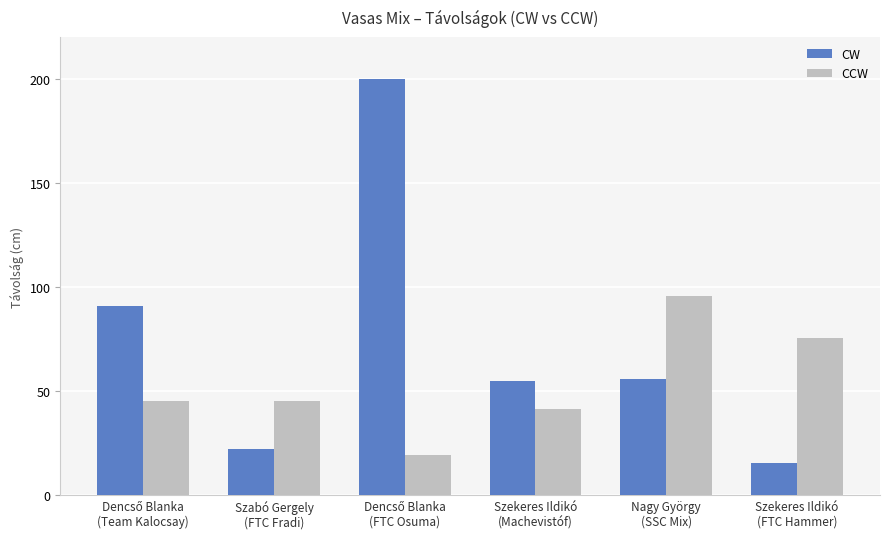

What is the approximate value of CCW at Szekeres Ildikó
(Machevistóf)?

41.3